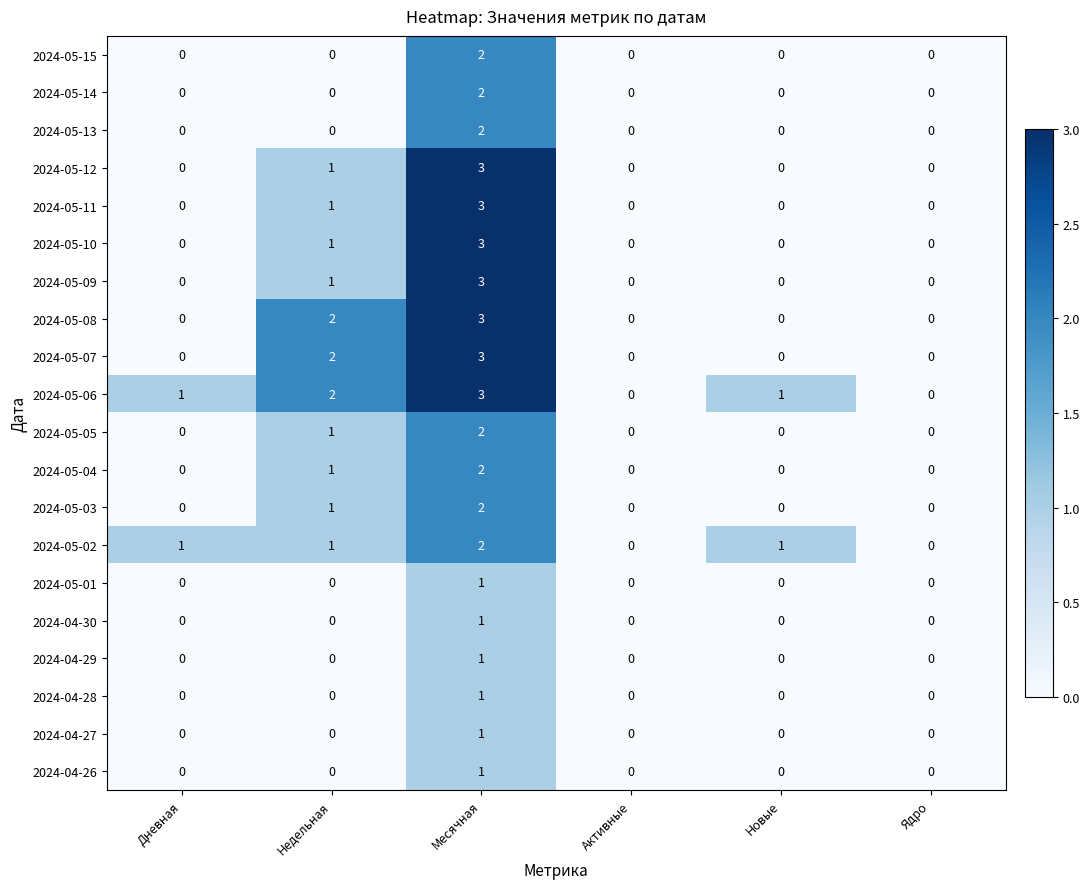

How many 2024-05-12 values are between 0 and 1?

5